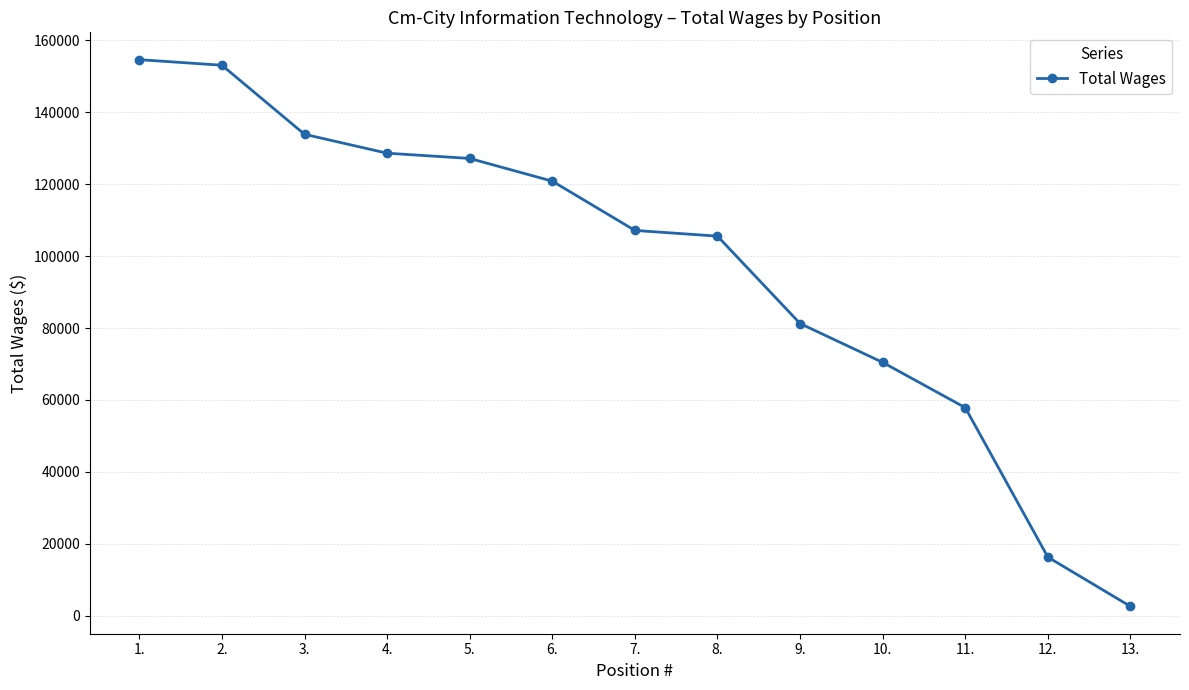

What is the sum of all values?

1259248